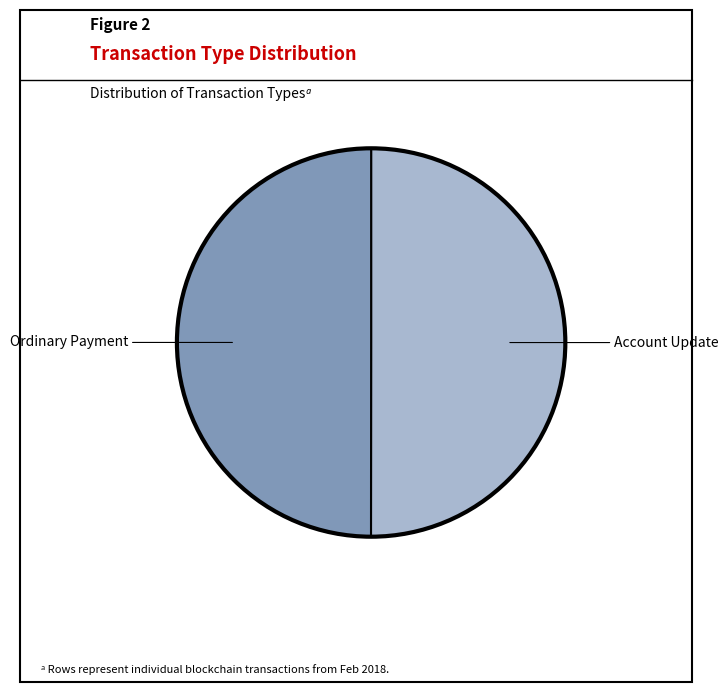

The Ordinary Payment slice represents 50% of the pie. True or false?

True